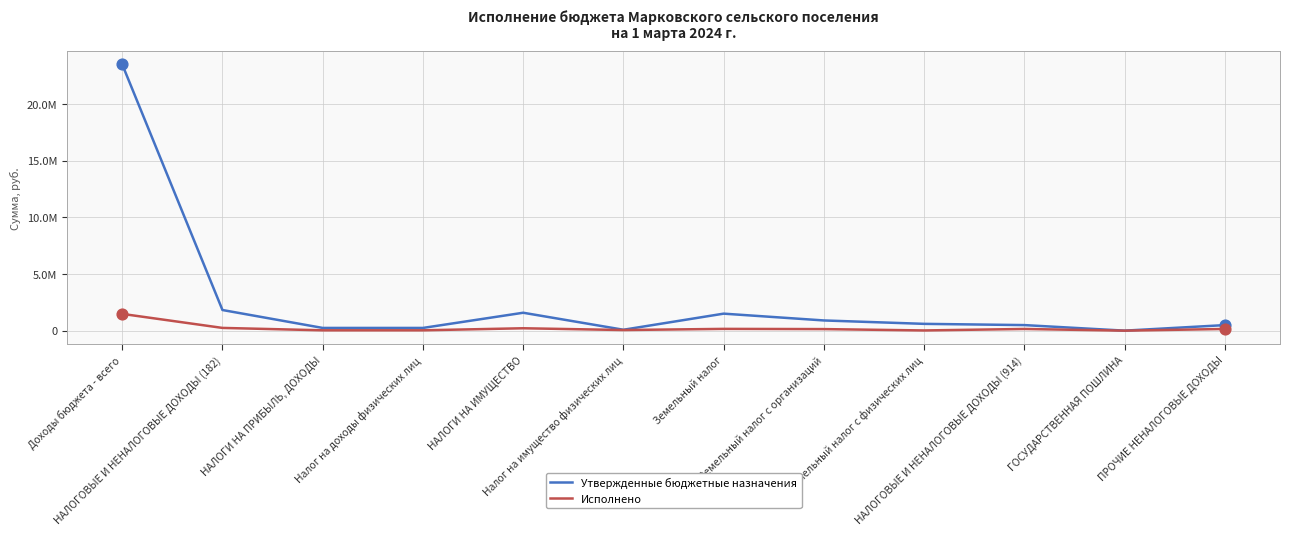

What is the total value across all series at НАЛОГИ НА ИМУЩЕСТВО?

1791317.5